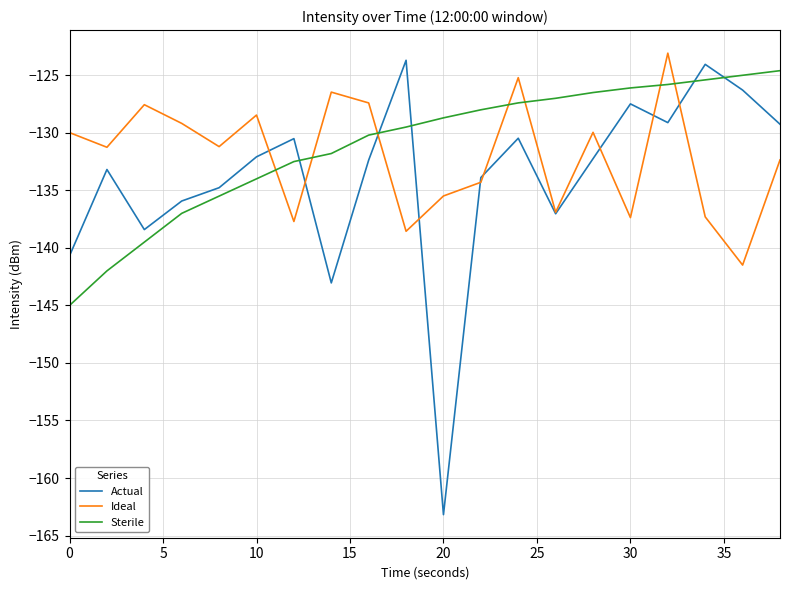

What is the maximum value shown in the chart?

-123.1